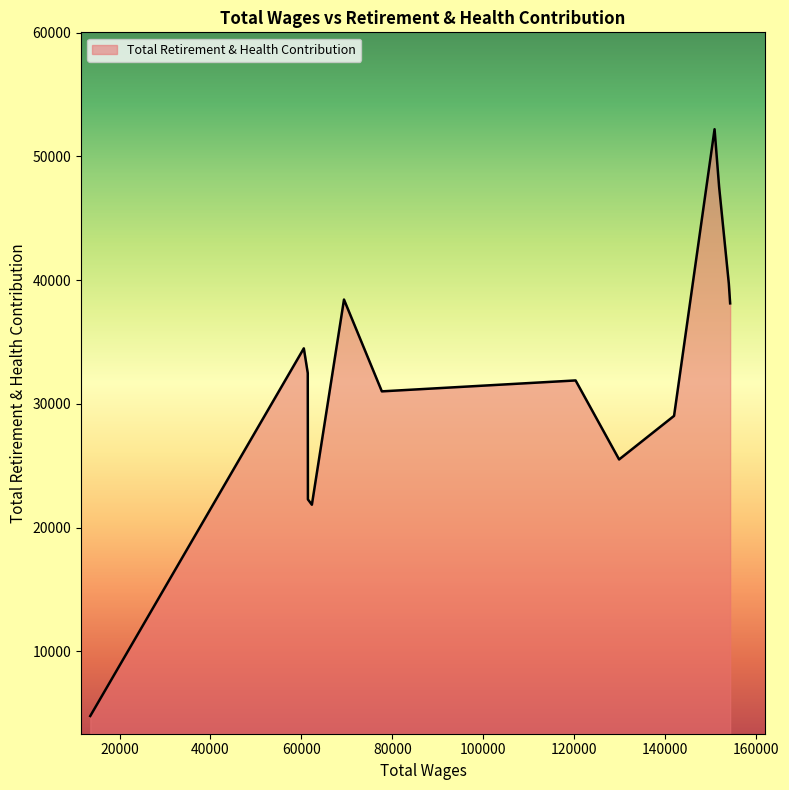

What is the maximum value shown in the chart?

52201